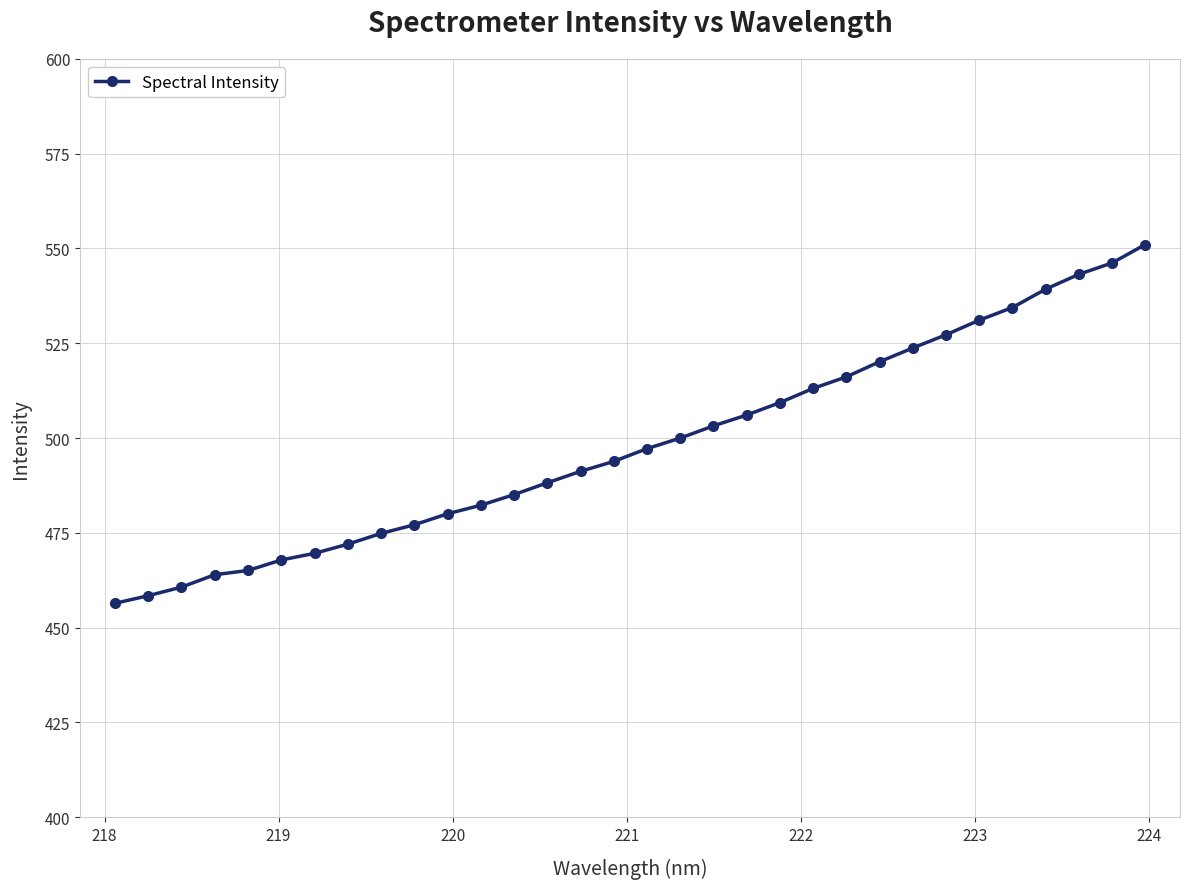

What is the value of the 1st point from the left?

456.4